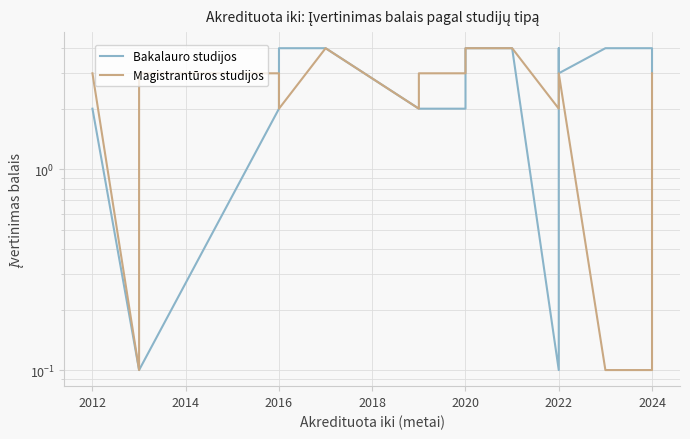

At how many categories does at least one series exceed 1?

19